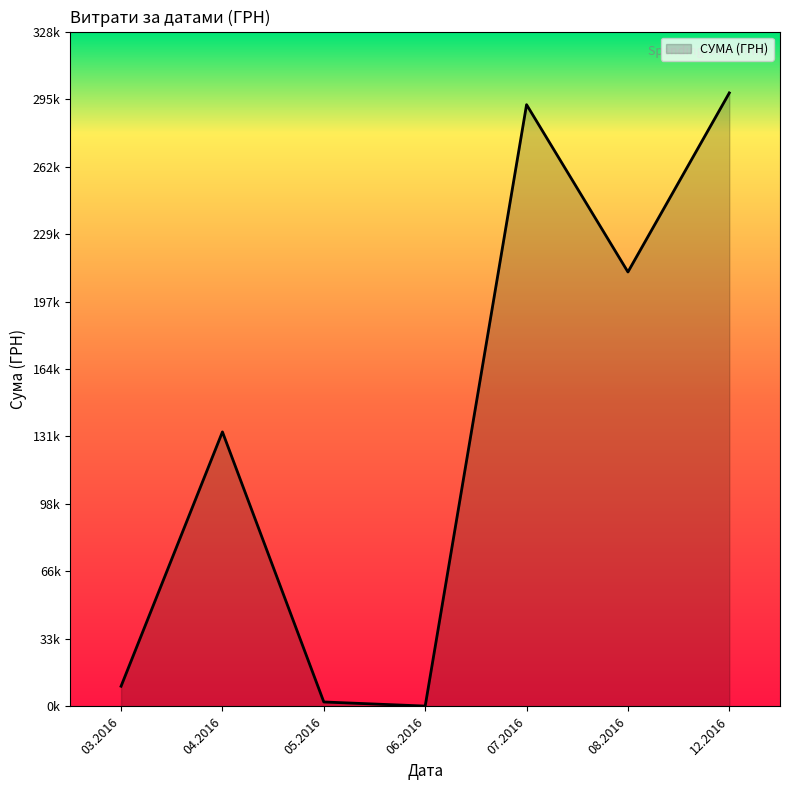

Does the chart have visible grid lines?

No